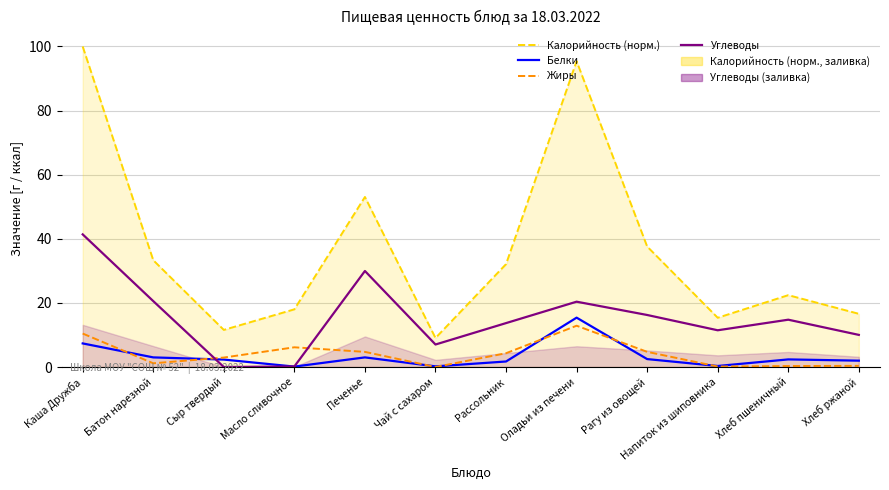

At how many categories does at least one series exceed 84?

2